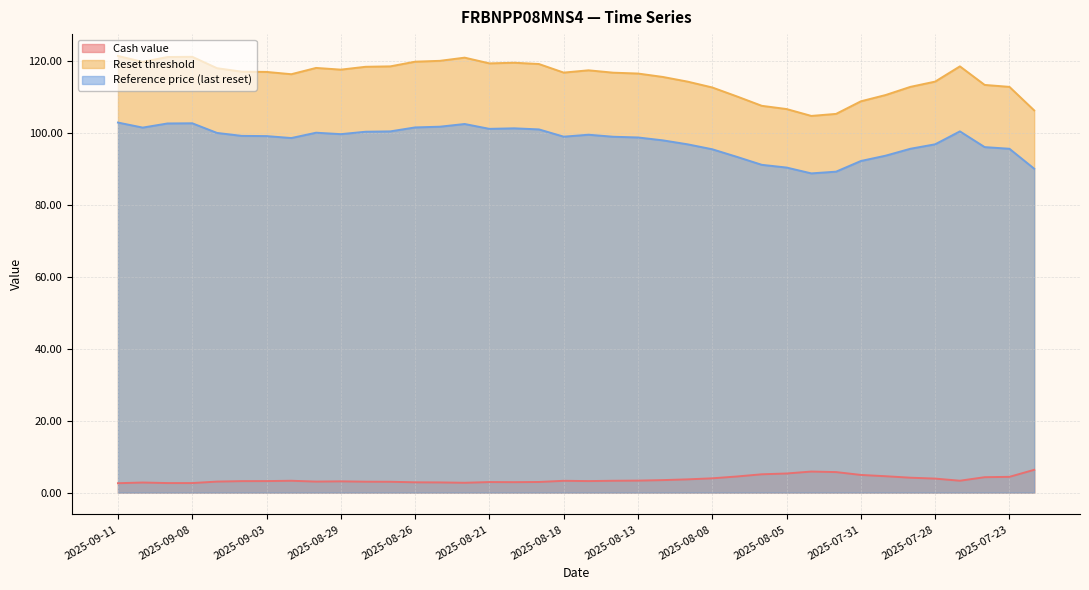

What is the difference between the highest and lowest values at 2025-09-11?

118.7